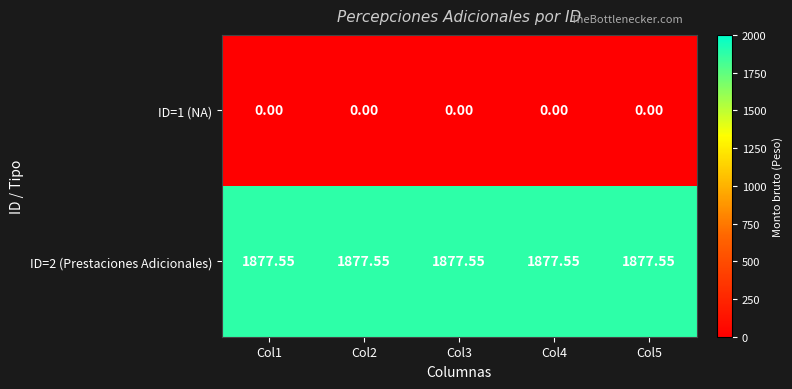

Rank the series by their average value, from lowest to highest.

ID=1 (NA), ID=2 (Prestaciones Adicionales)